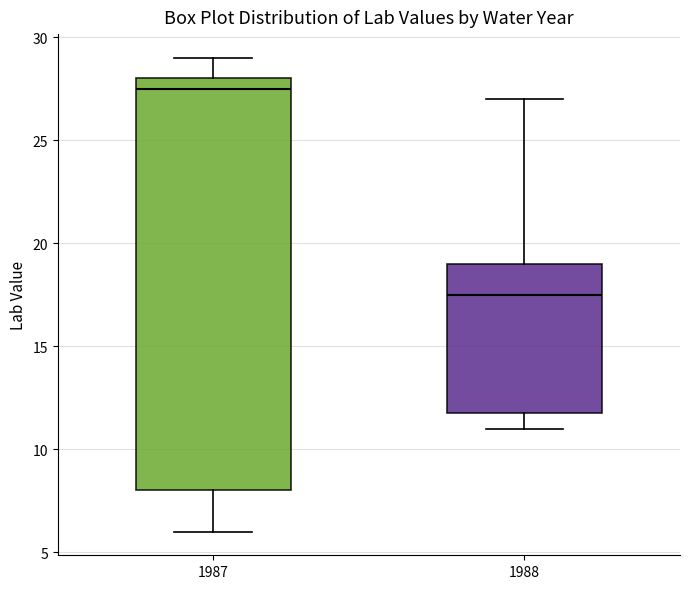

Reading left to right, transcribe this box plot: for each box, give where its median line is, the range the box spans, and where its two whiskers end, as read against the y-axis. The values are not printed on the chart, so give them approximately, as read against the axis.

1987: median 27.5, box 8.0 to 28.0, whiskers 6.0 to 29.0
1988: median 17.5, box 12.0 to 19.0, whiskers 11.0 to 27.0